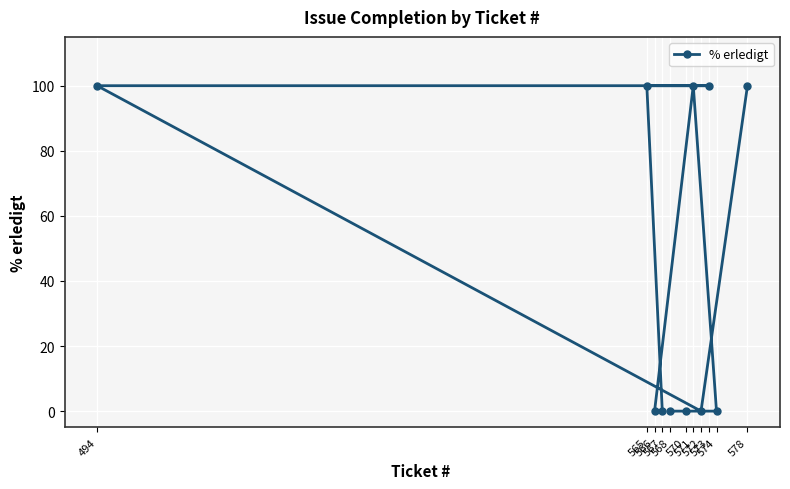

How many values are between 0 and 100?

11